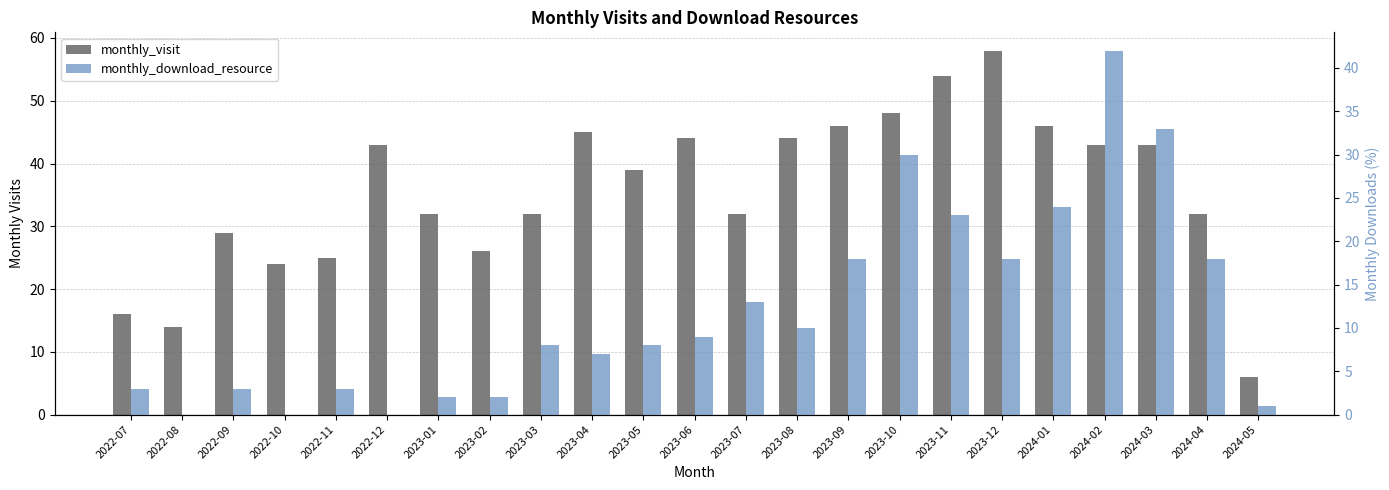

At which label does monthly_download_resource first exceed 8?

2023-06